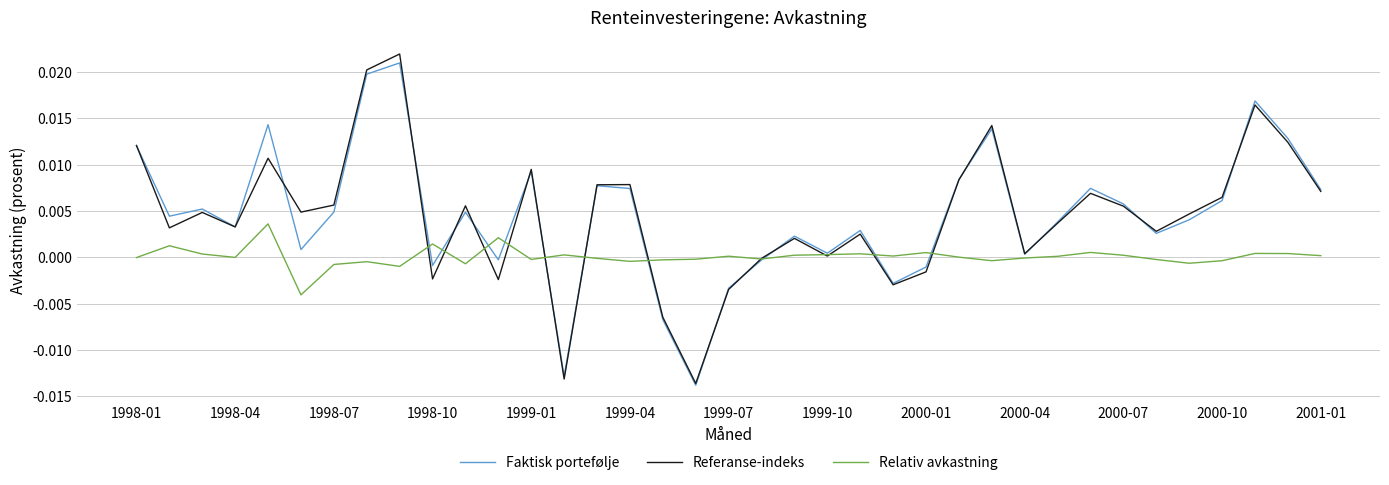

Which series has the widest spread of values?

Referanse-indeks